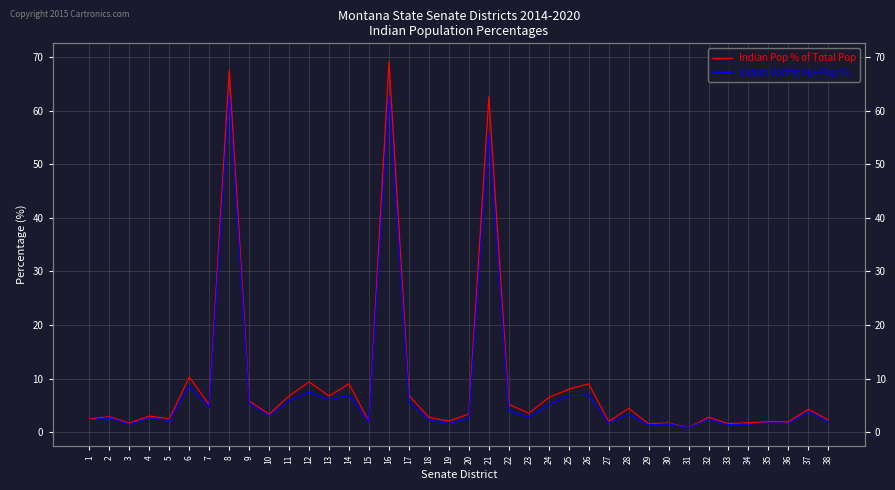

True or false: Indian Voting Age Pop % and Indian Pop % of Total Pop intersect in this chart.

False